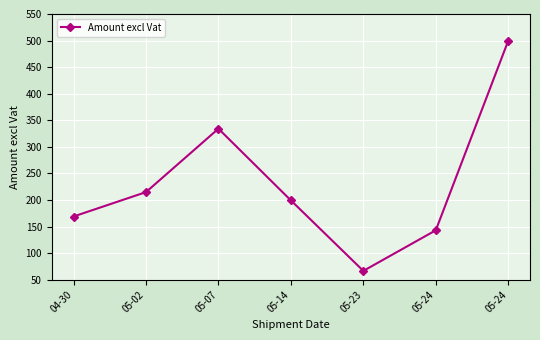

How many data points are less than 199?

3